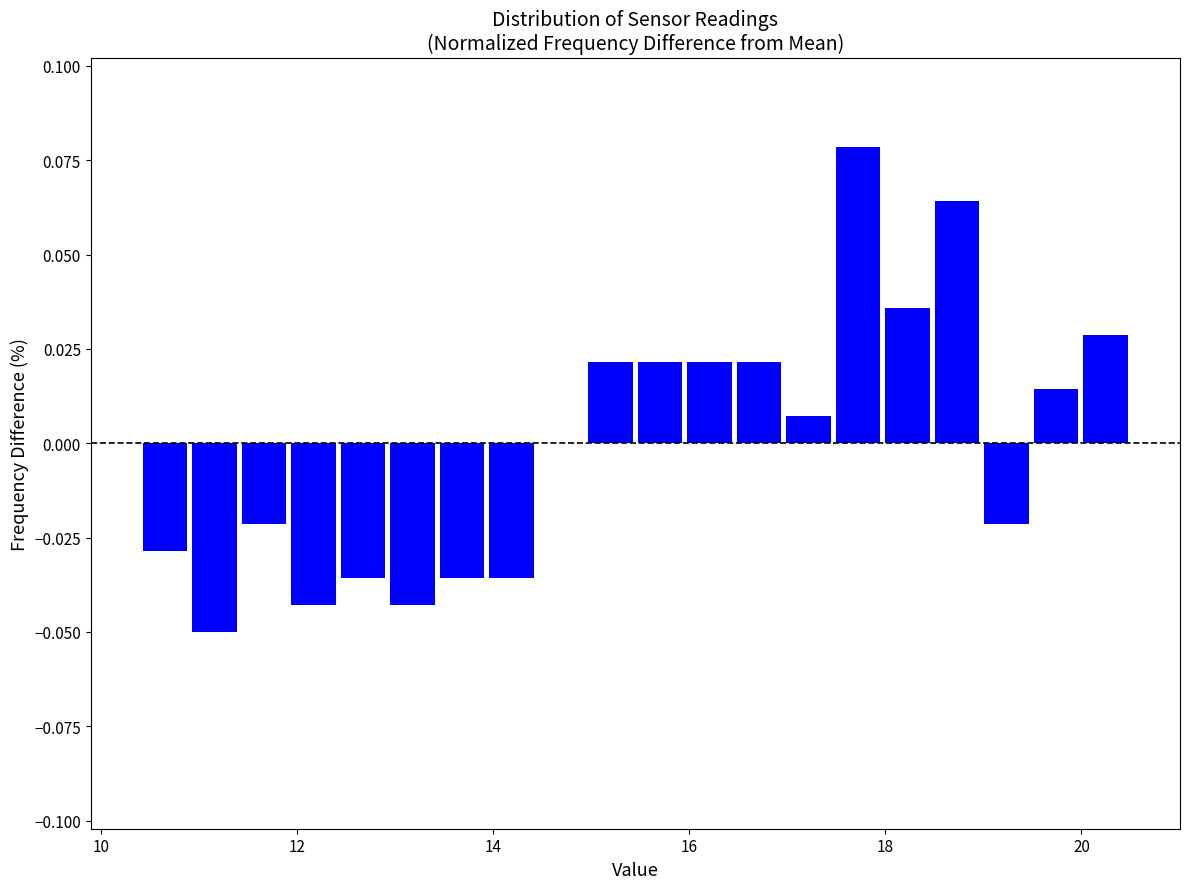

Read against the x-axis, roughly where is the centre of the tallest bar?

17.8